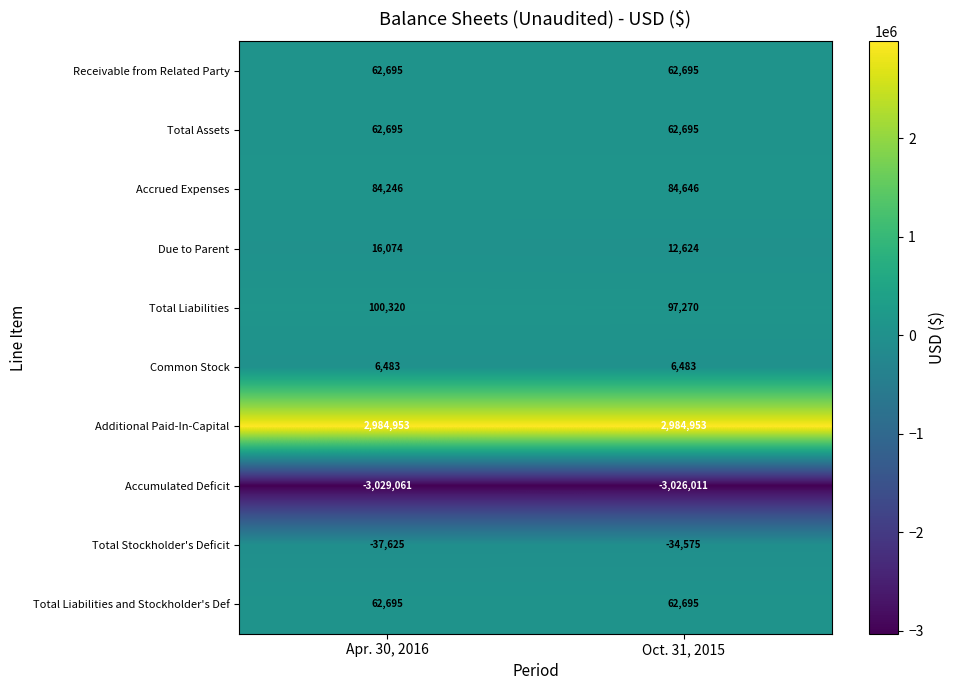

Which series has the largest total across all categories?

Additional Paid-In-Capital